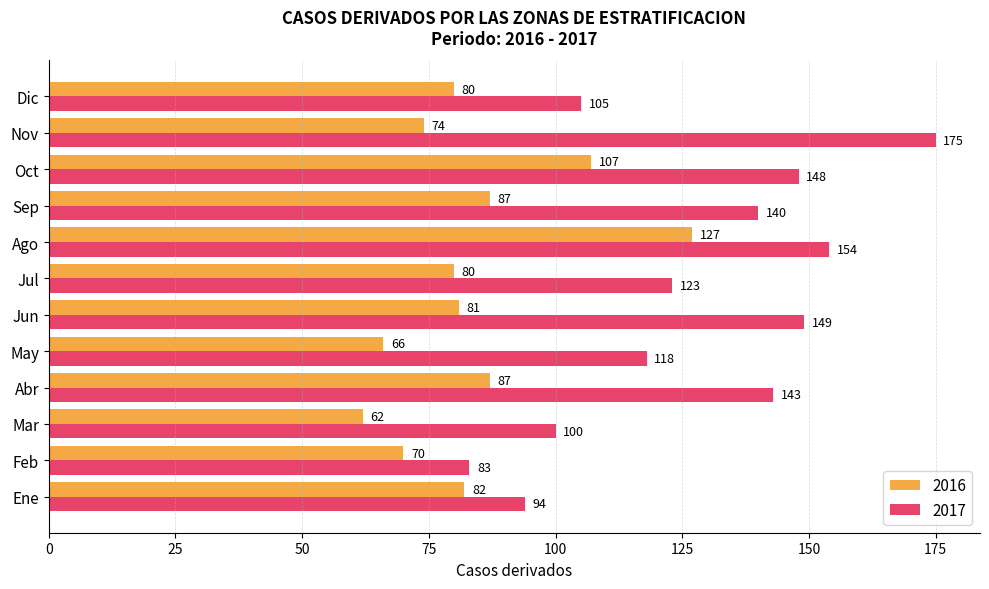

Which series changed the most between Mar and Abr?

2017